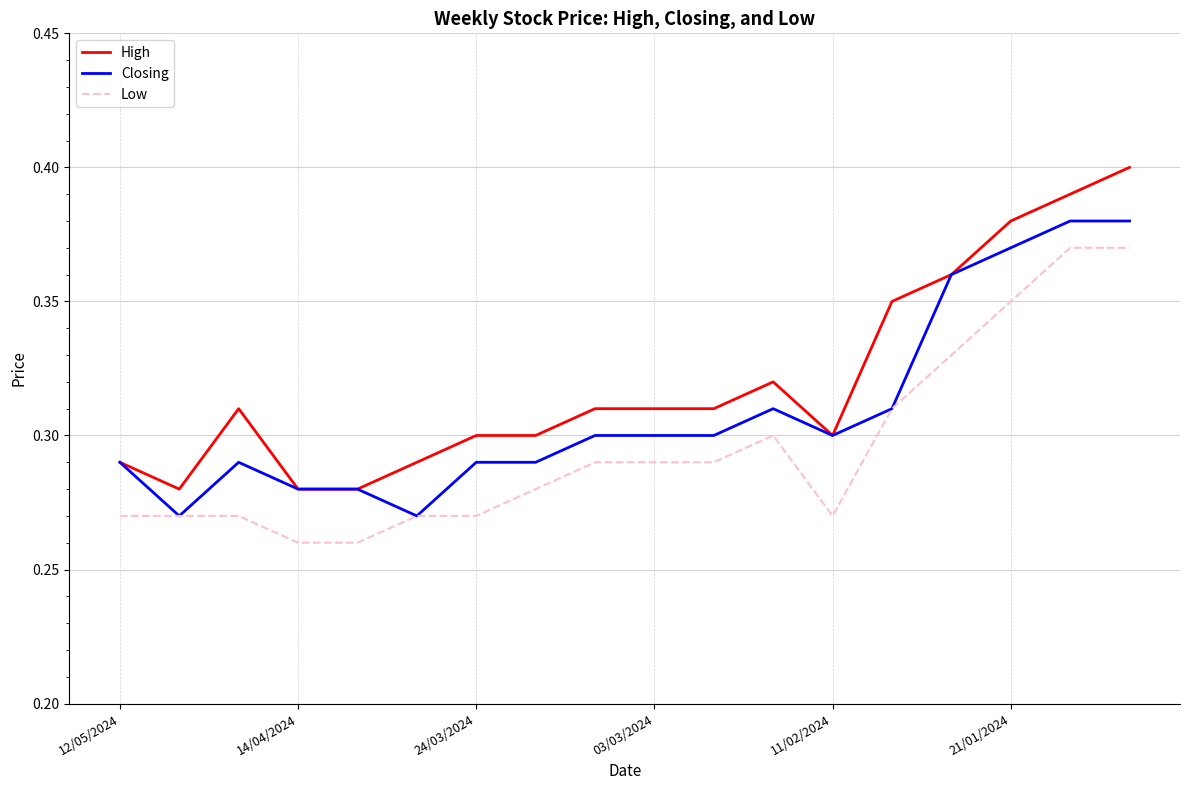

Rank the series by their average value, from lowest to highest.

Low, Closing, High